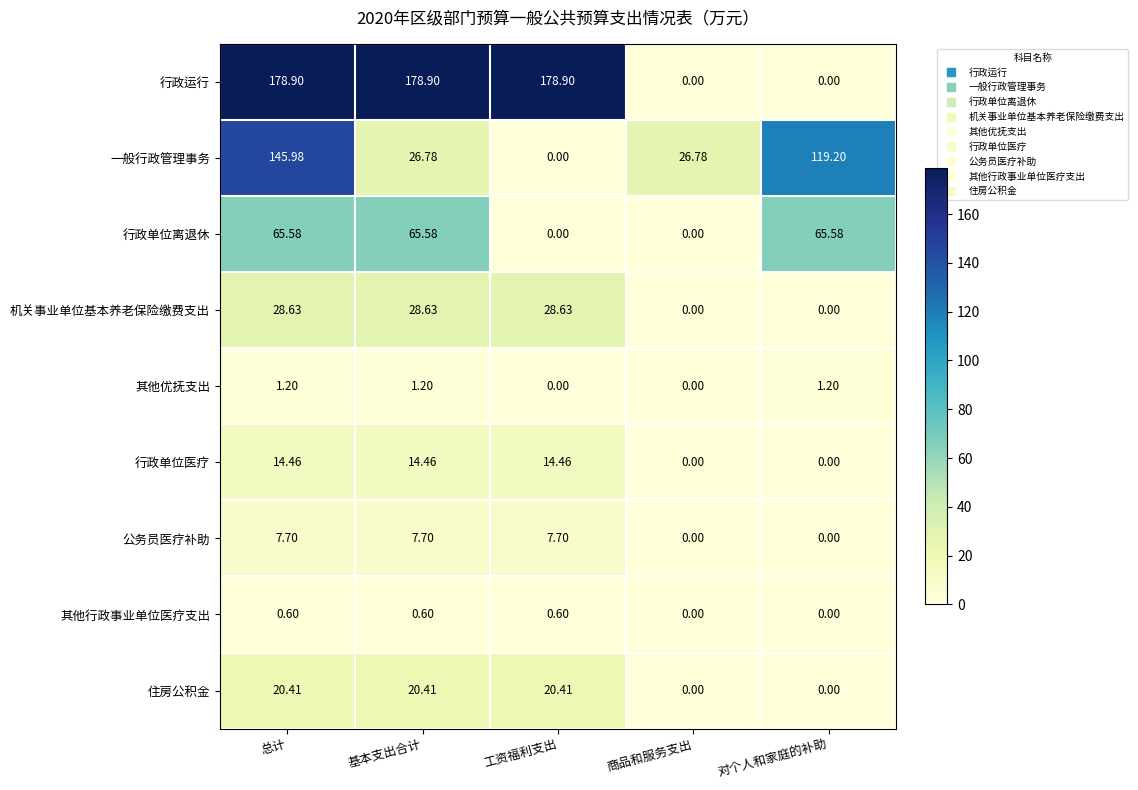

Which series has the largest total across all categories?

行政运行